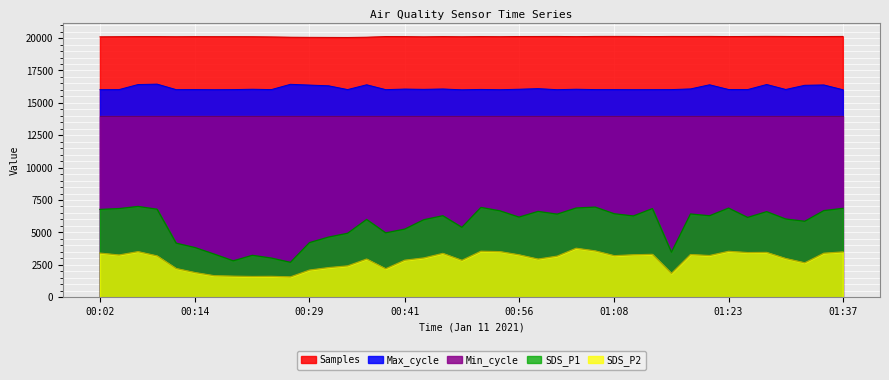

True or false: Samples and Max_cycle cross at least once.

False